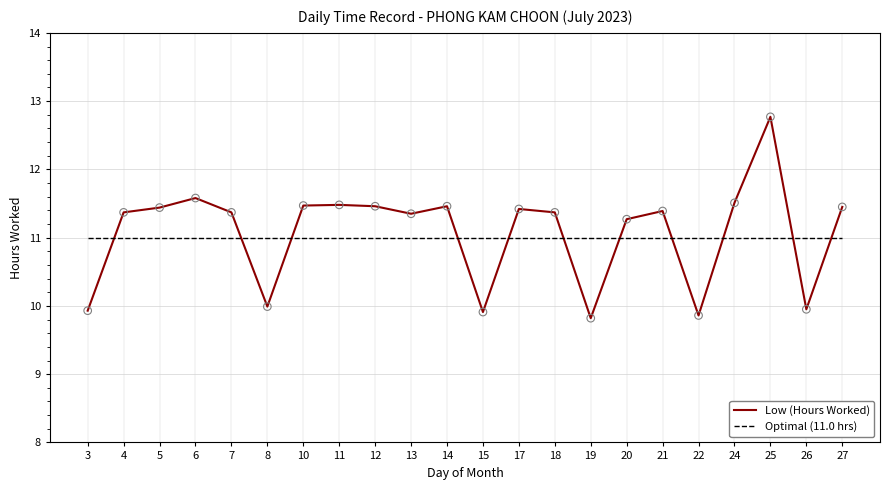

Which series has the widest spread of values?

Low (Hours Worked)